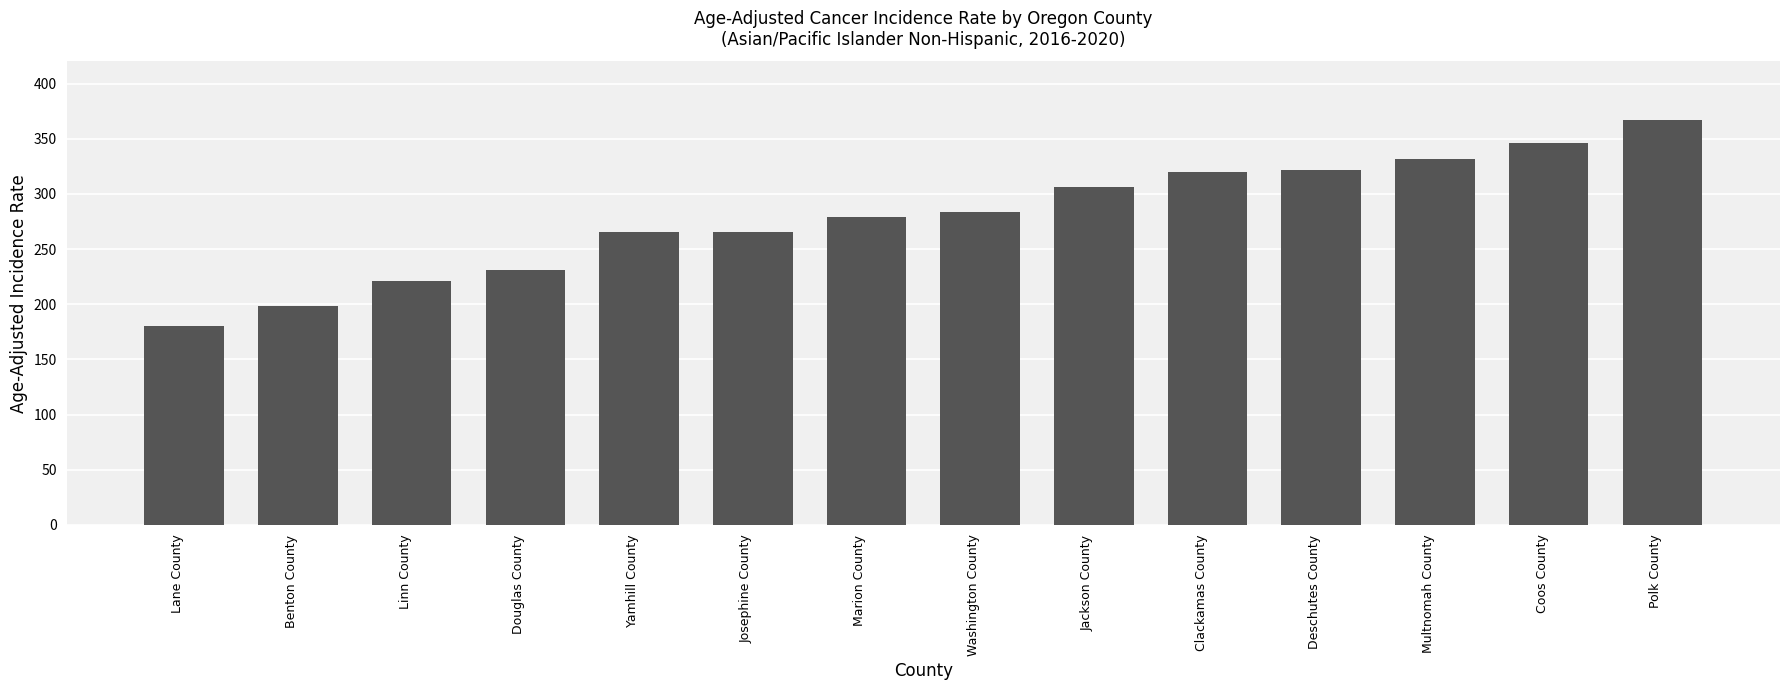

What is the value of the 7th bar from the left?

278.9